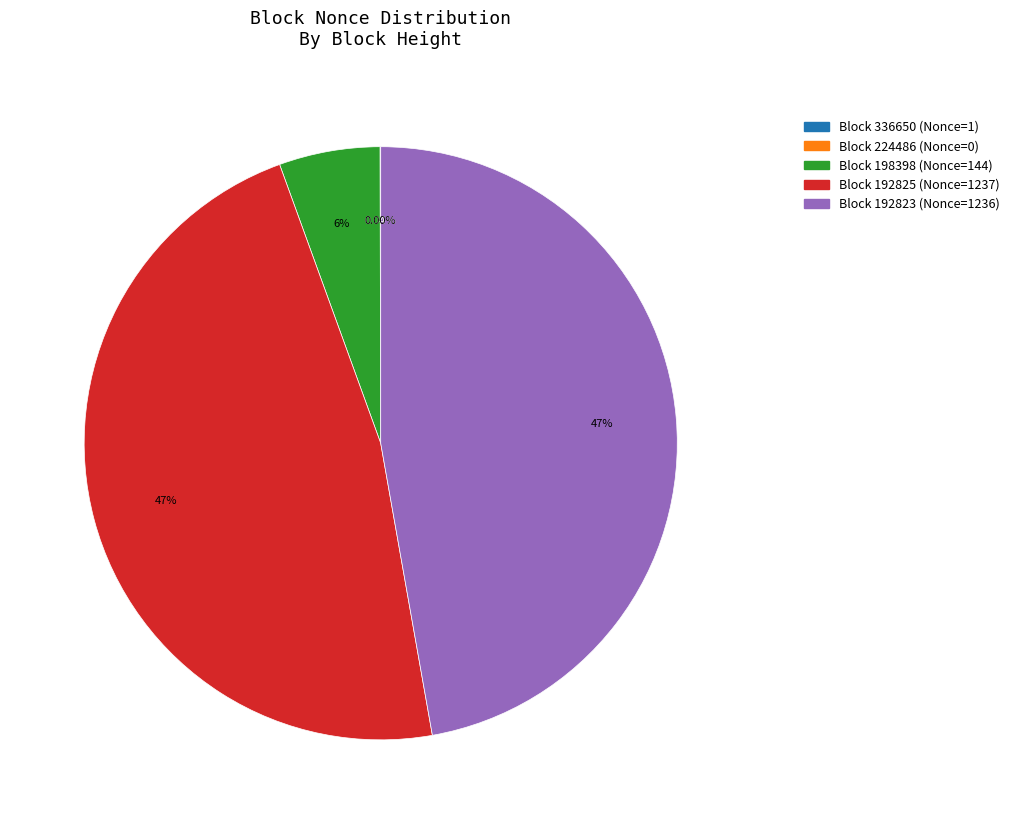

Is there any slice that represents more than half of the pie?

No